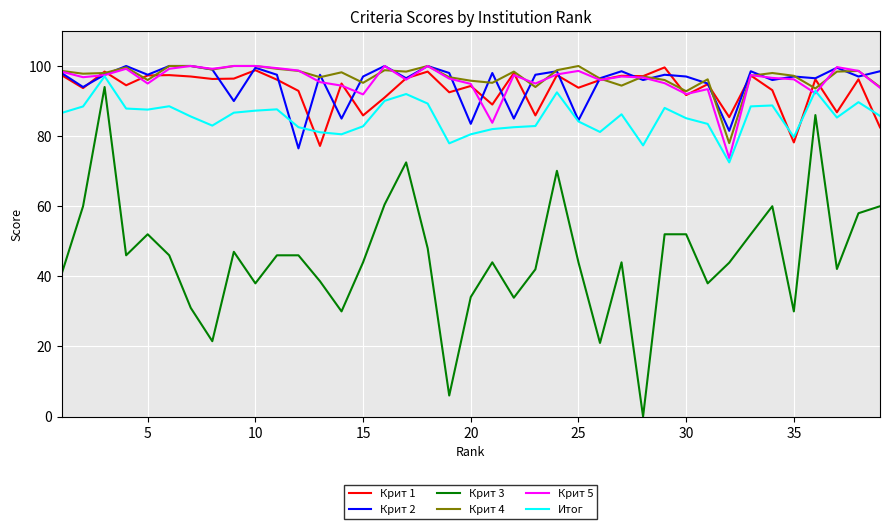

After their last crossing, which series has the higher values: Крит 1 or Итог?

Итог